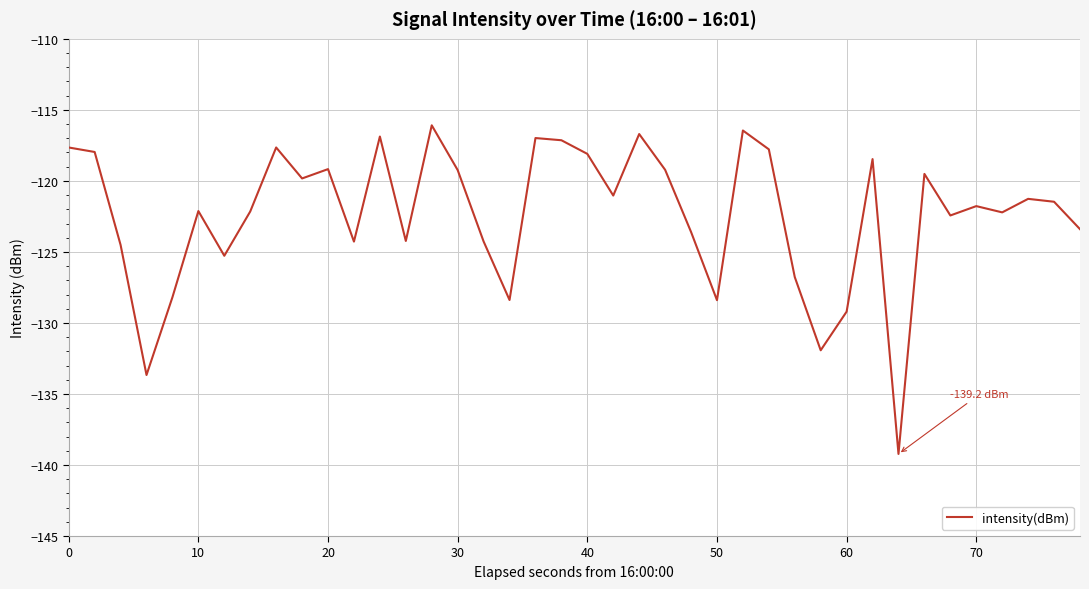

What is the greatest value displayed?

-116.1